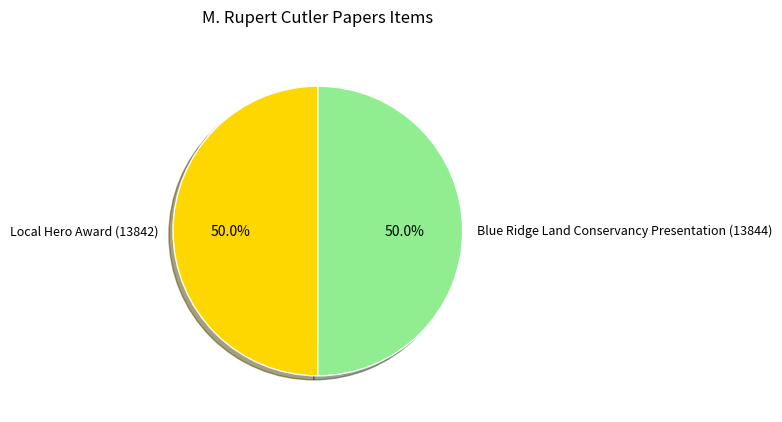

What is the ratio of the value at Local Hero Award (13842) to the value at Blue Ridge Land Conservancy Presentation (13844)?

1.0